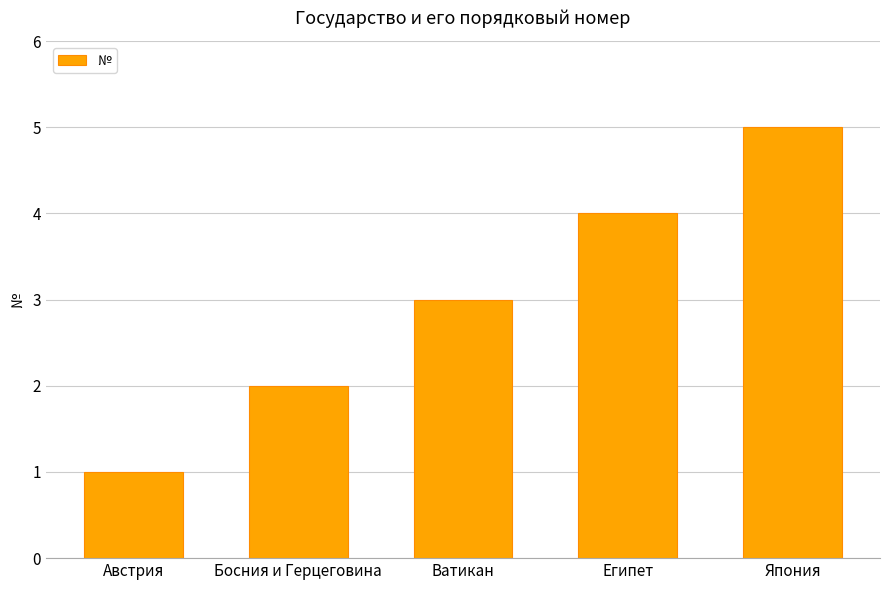

How many values are below 3?

2